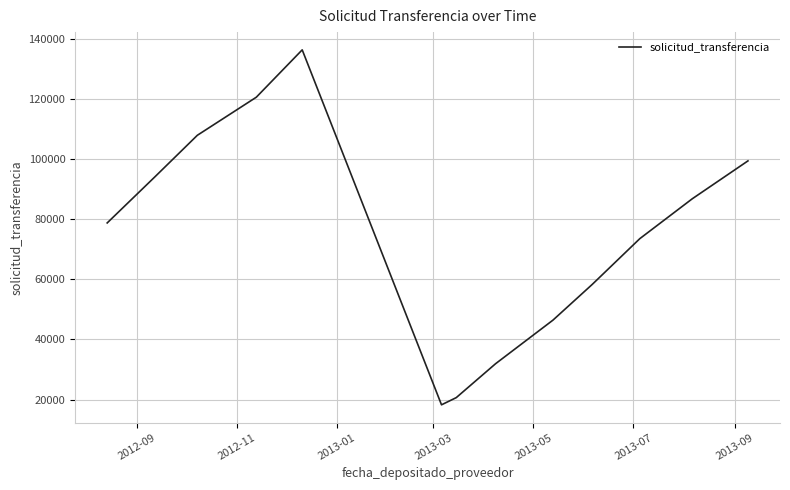

What is the maximum value shown in the chart?

136426